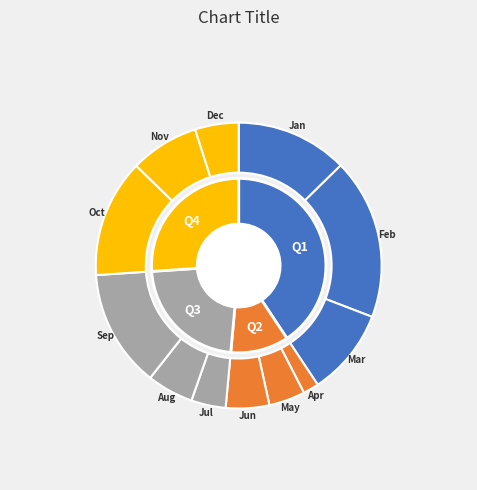

Is 2016-08 the majority of the pie?

No